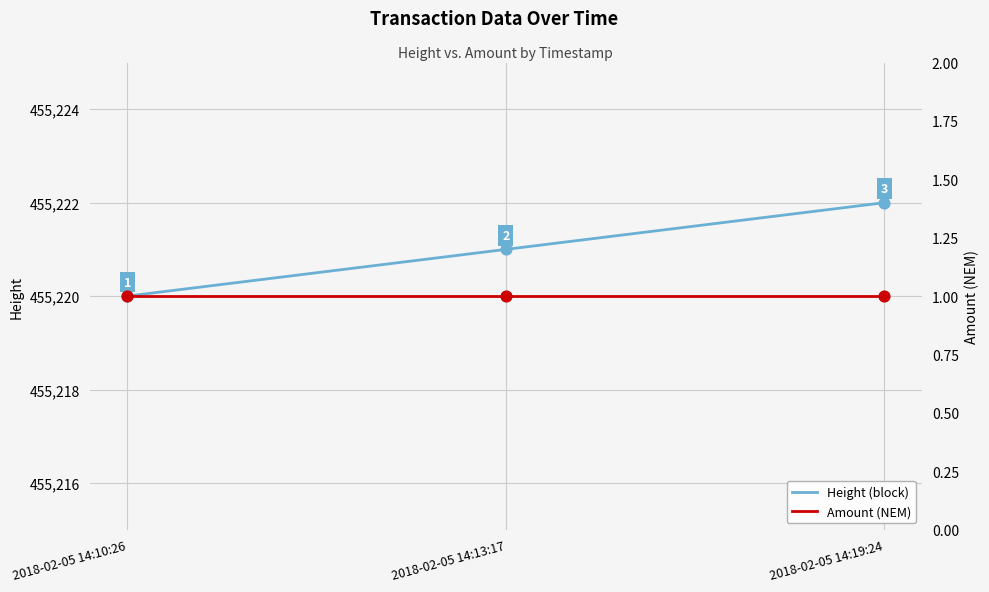

Which series has the largest total across all categories?

Height (block)